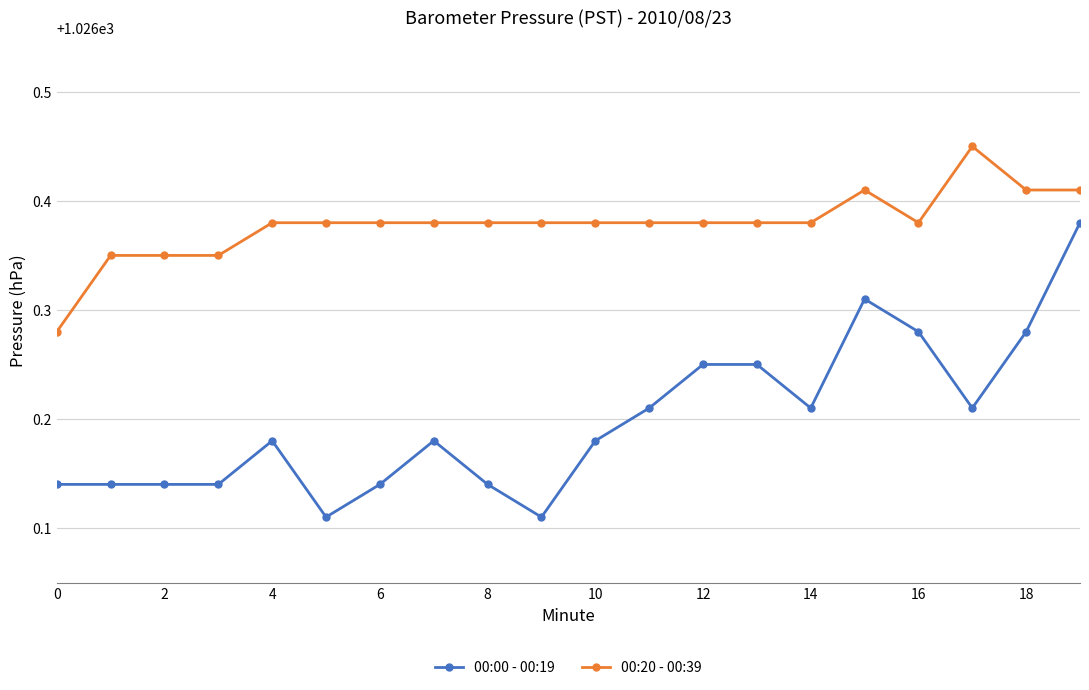

Which series has the widest spread of values?

00:00 - 00:19